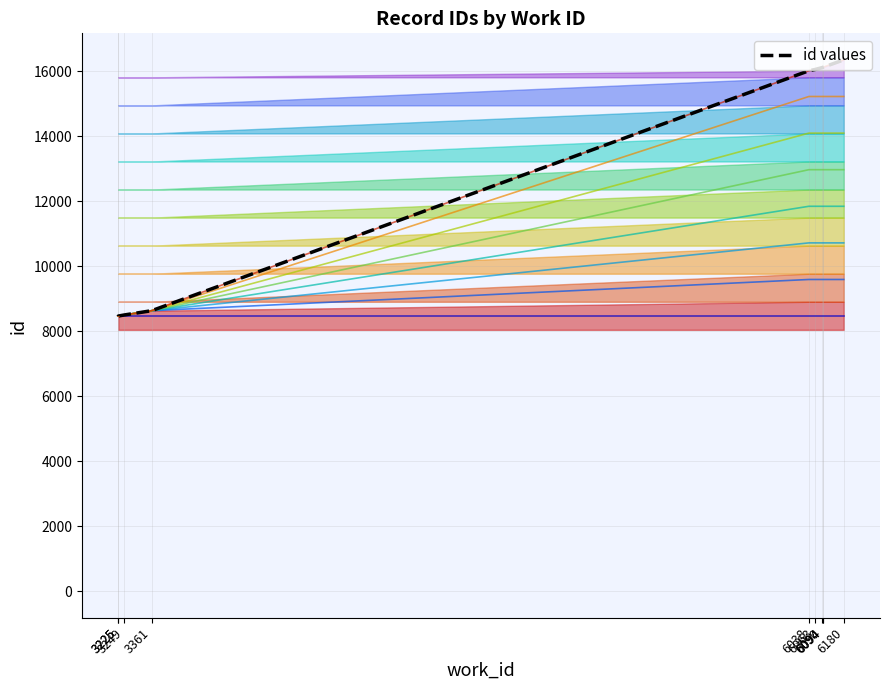

Where does the data first go above 16061?

6090